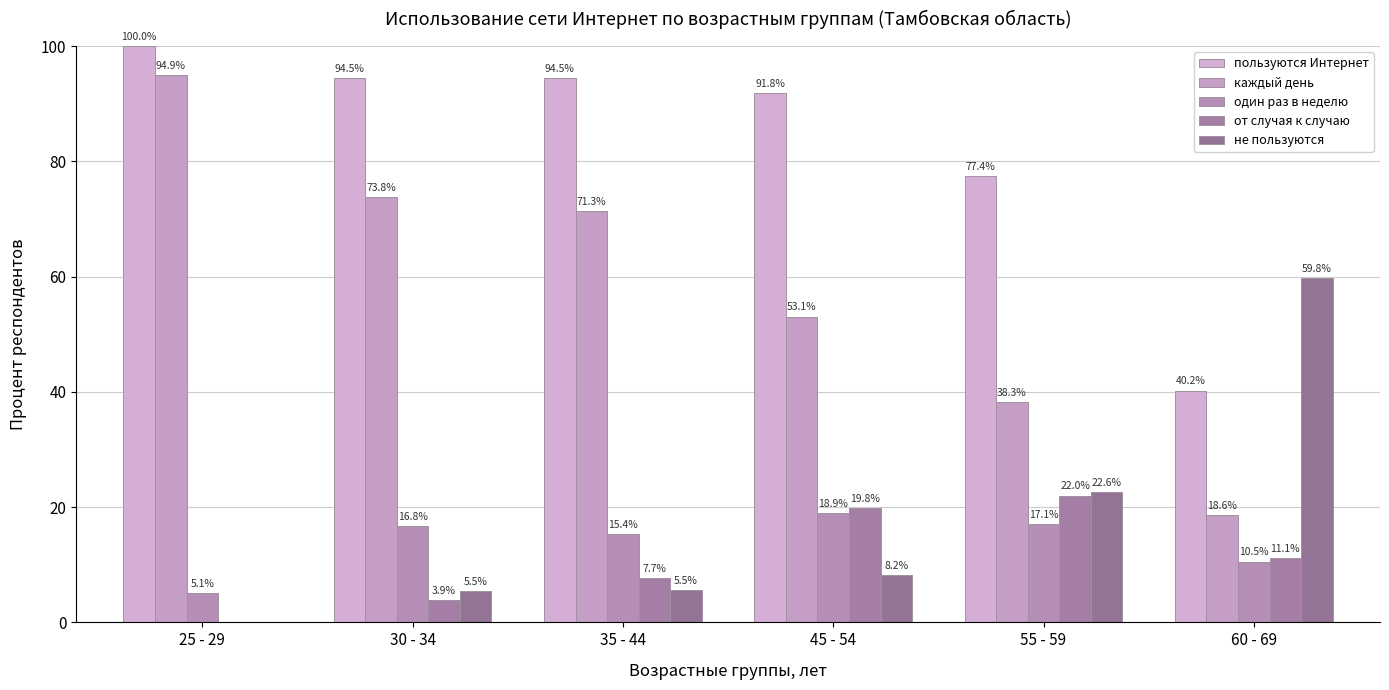

Rank the series at 35 - 44 from lowest to highest value.

не пользуются, от случая к случаю, один раз в неделю, каждый день, пользуются Интернет